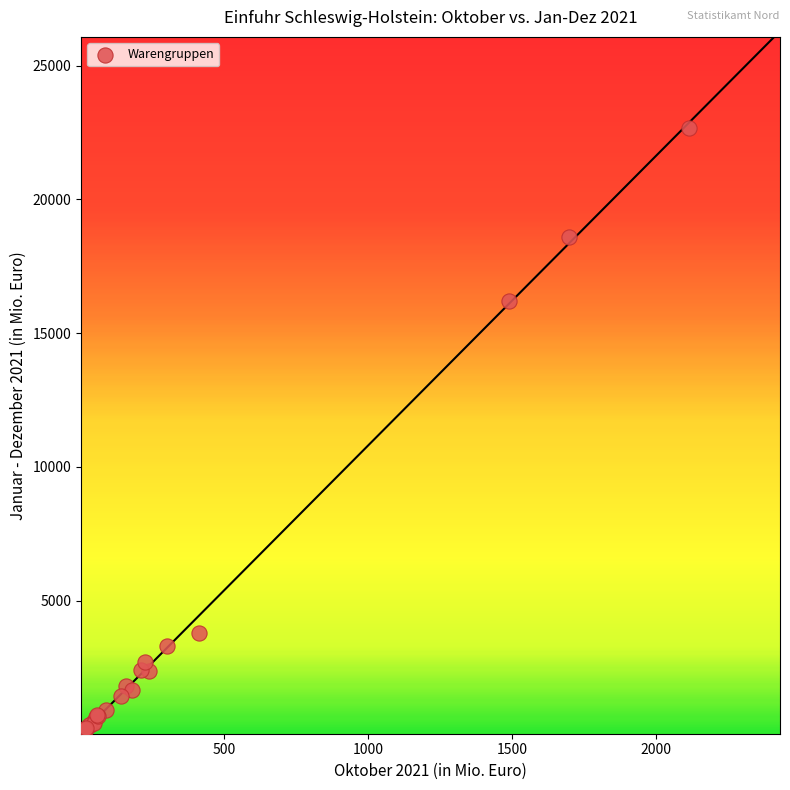

What Y value in the scatter plot is closest to 11367?

16199.2